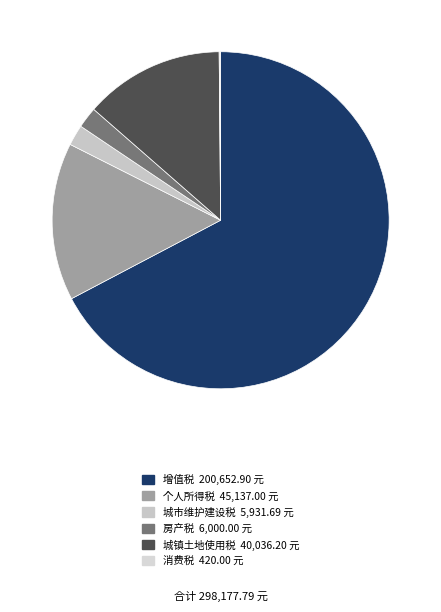

What is the smallest slice in the pie chart?

消费税